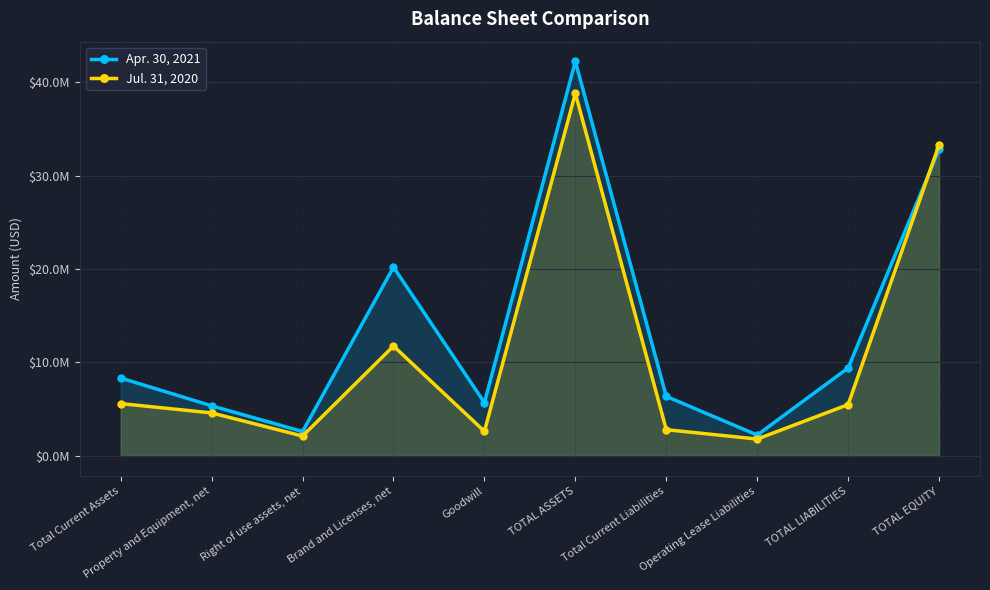

Does the chart display data point markers on the line(s)?

Yes